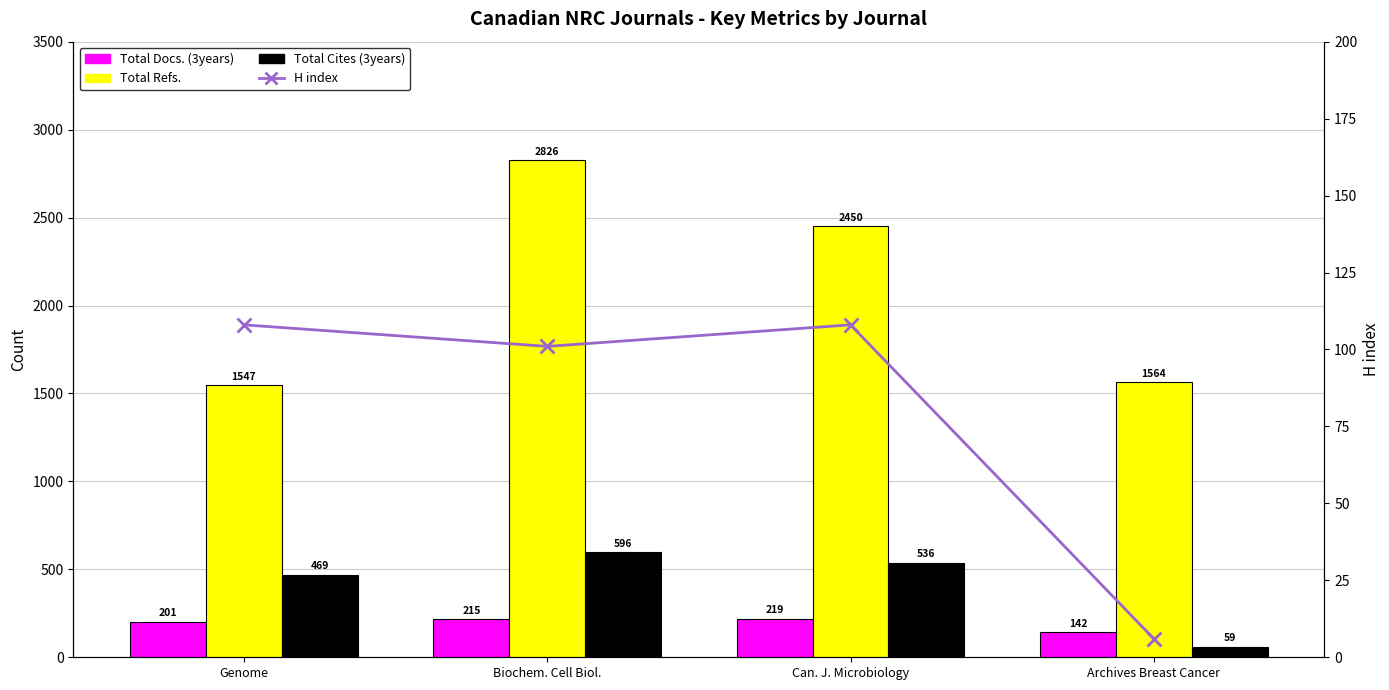

Reading left to right, what are all the values shown in this chart?

Total Docs. (3years): 201	215	219	142
Total Refs.: 1547	2826	2450	1564
Total Cites (3years): 469	596	536	59
H index: 108	101	108	6